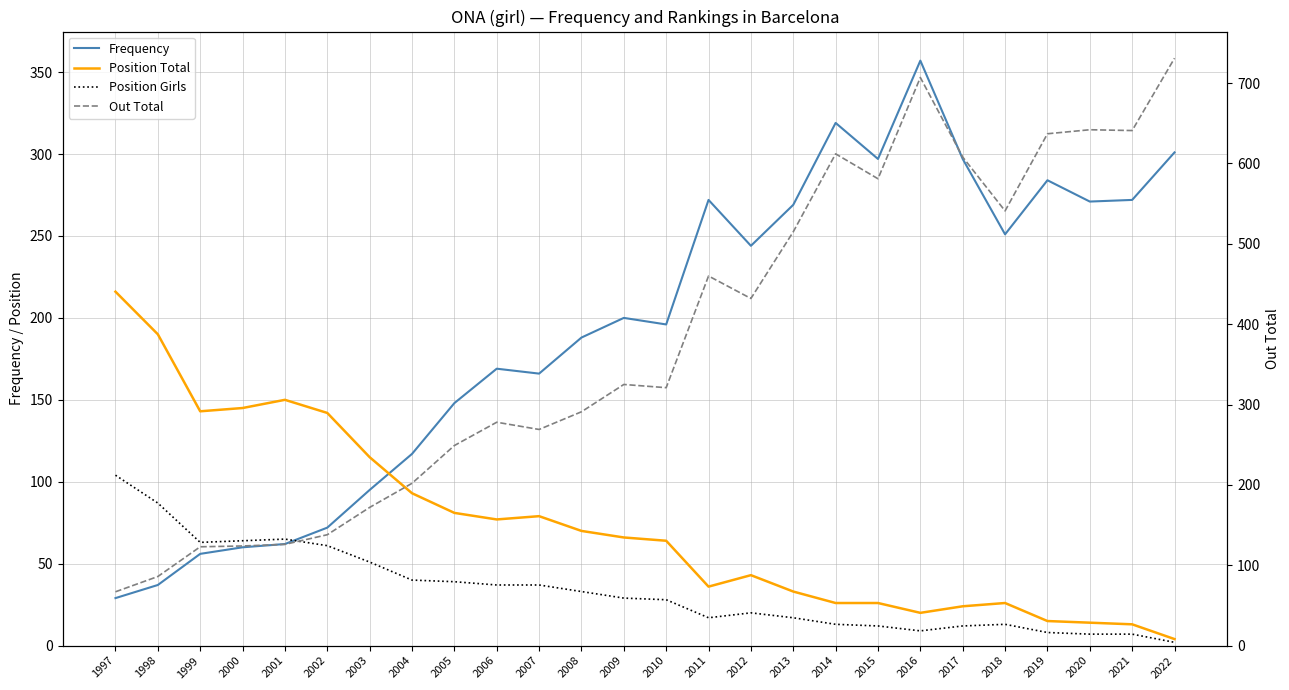

Does the chart display data point markers on the line(s)?

No